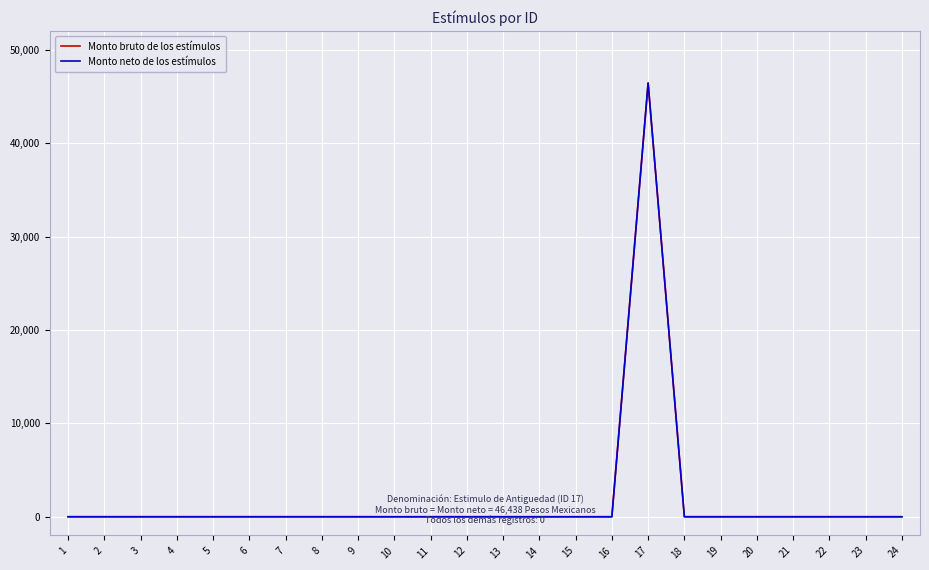

How many lines are shown in the chart?

2